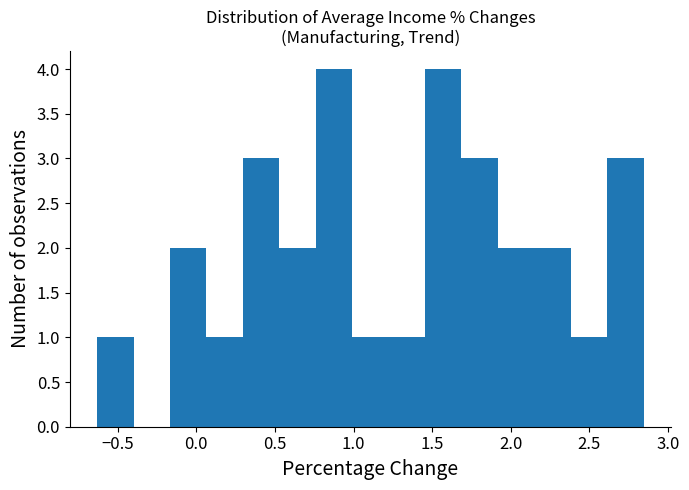

How tall is the bar that spans 0.05 to 0.30 on the x-axis? Neither the bar edges nor the heights are printed on the chart, so give them approximately, as read against the axes.

1